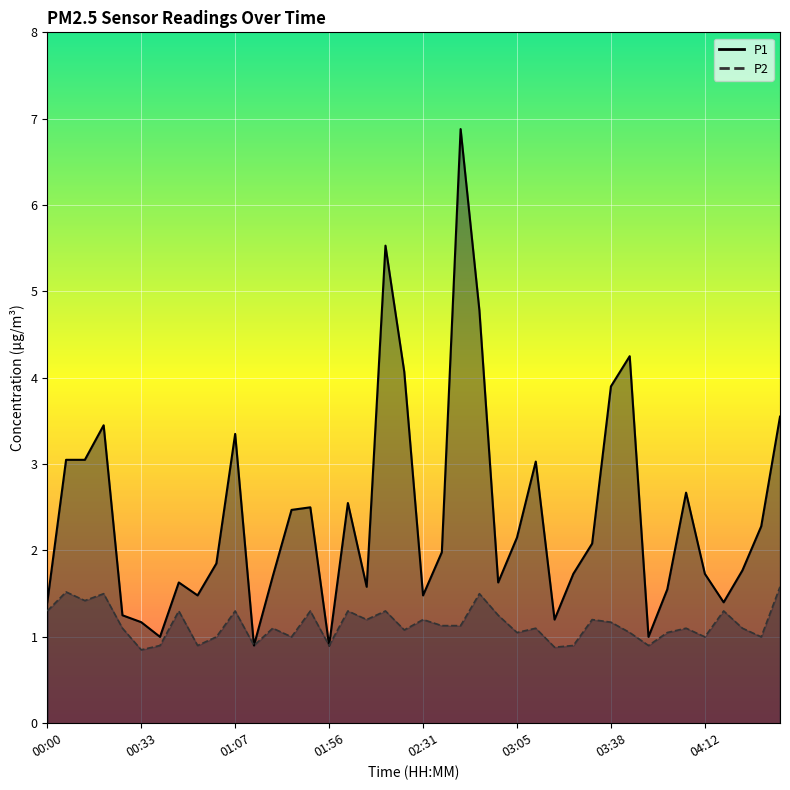

Reading left to right, list all the values displayed in this chart.

P1: 00:00=1.4	00:07=3.0	00:13=3.0	00:20=3.5	00:27=1.2	00:33=1.2	00:40=1.0	00:47=1.6	00:54=1.5	01:00=1.9	01:07=3.4	01:21=0.9	01:35=1.7	01:42=2.5	01:49=2.5	01:56=0.9	02:03=2.5	02:10=1.6	02:17=5.5	02:24=4.1	02:31=1.5	02:38=2.0	02:44=6.9	02:51=4.8	02:58=1.6	03:05=2.1	03:11=3.0	03:18=1.2	03:25=1.7	03:31=2.1	03:38=3.9	03:45=4.2	03:52=1.0	03:58=1.6	04:05=2.7	04:12=1.7	04:19=1.4	04:25=1.8	04:32=2.3	04:39=3.5
P2: 00:00=1.3	00:07=1.5	00:13=1.4	00:20=1.5	00:27=1.1	00:33=0.8	00:40=0.9	00:47=1.3	00:54=0.9	01:00=1.0	01:07=1.3	01:21=0.9	01:35=1.1	01:42=1.0	01:49=1.3	01:56=0.9	02:03=1.3	02:10=1.2	02:17=1.3	02:24=1.1	02:31=1.2	02:38=1.1	02:44=1.1	02:51=1.5	02:58=1.2	03:05=1.1	03:11=1.1	03:18=0.9	03:25=0.9	03:31=1.2	03:38=1.2	03:45=1.1	03:52=0.9	03:58=1.1	04:05=1.1	04:12=1.0	04:19=1.3	04:25=1.1	04:32=1.0	04:39=1.6